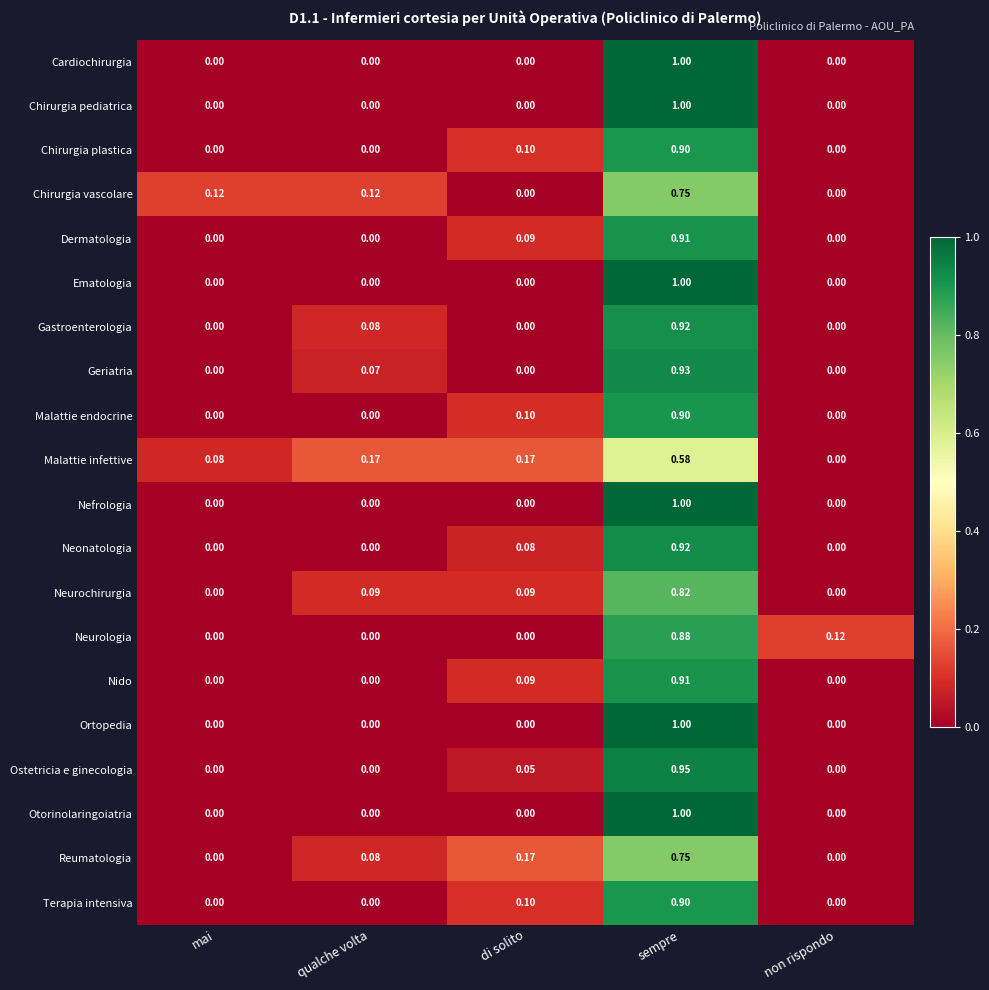

At which label does Otorinolaringoiatria reach its peak?

sempre